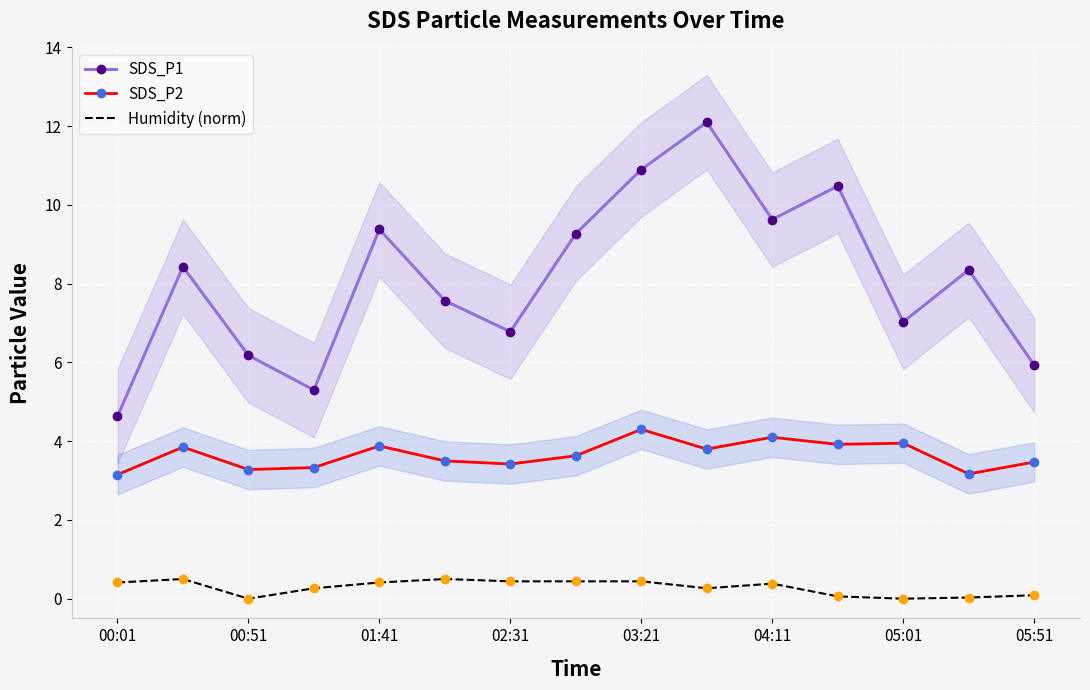

Which category has the lowest value in the SDS_P1 series?

00:01